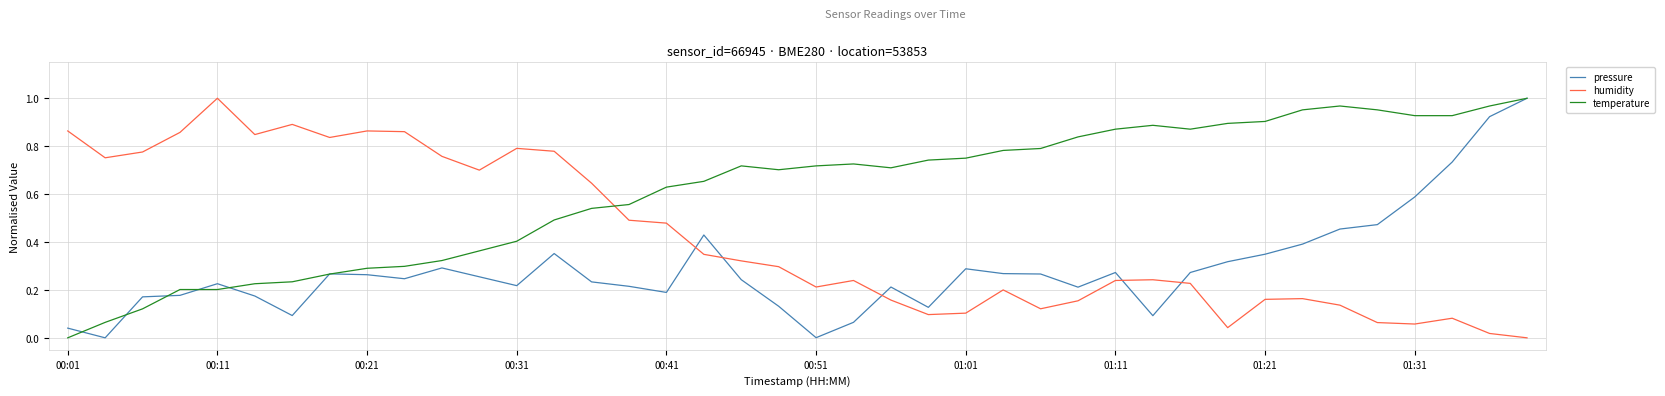

Which series ends up on top after the final intersection of humidity and temperature?

temperature